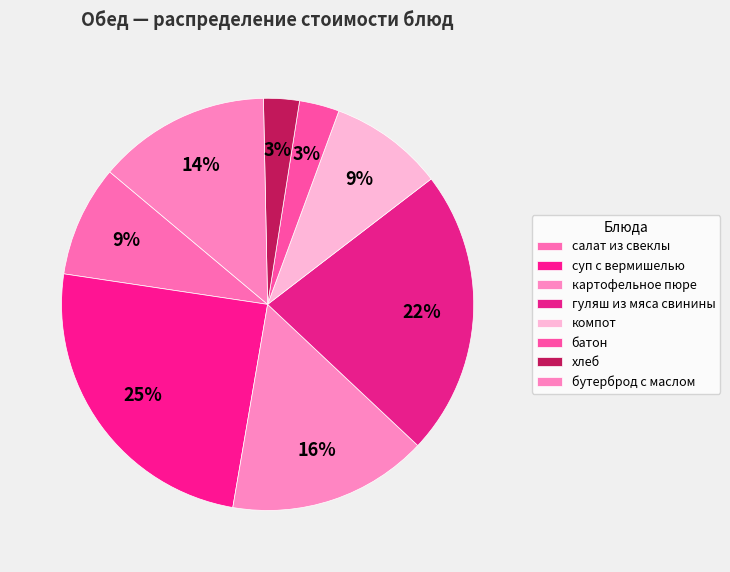

Does any single category account for the majority?

No